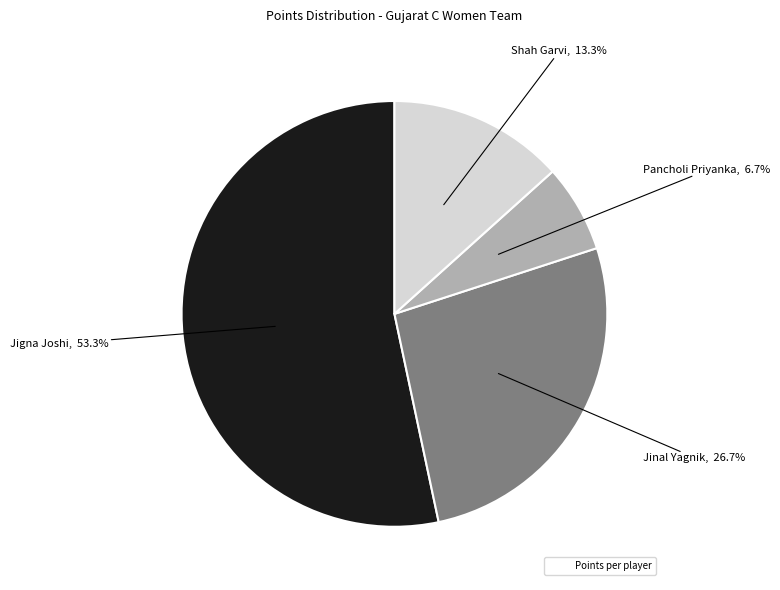

Does any single category account for the majority?

Yes